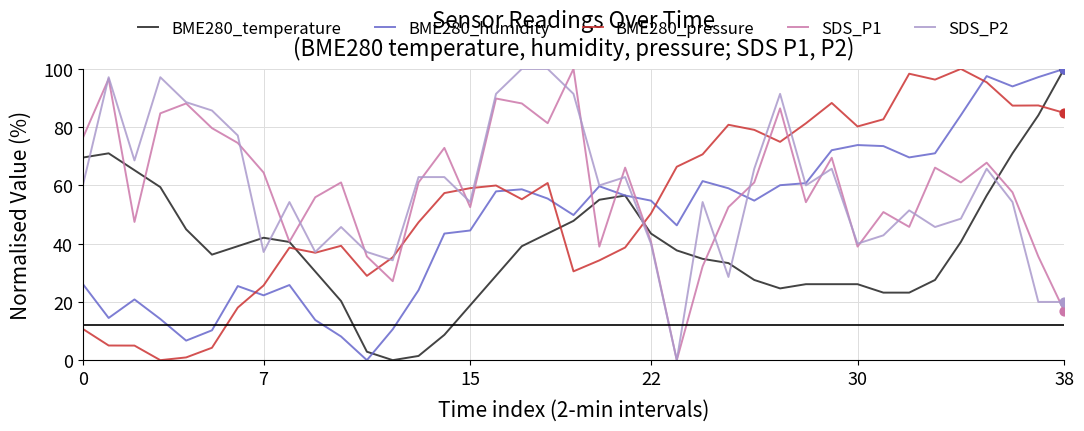

What is the maximum value for BME280_pressure?

100.0